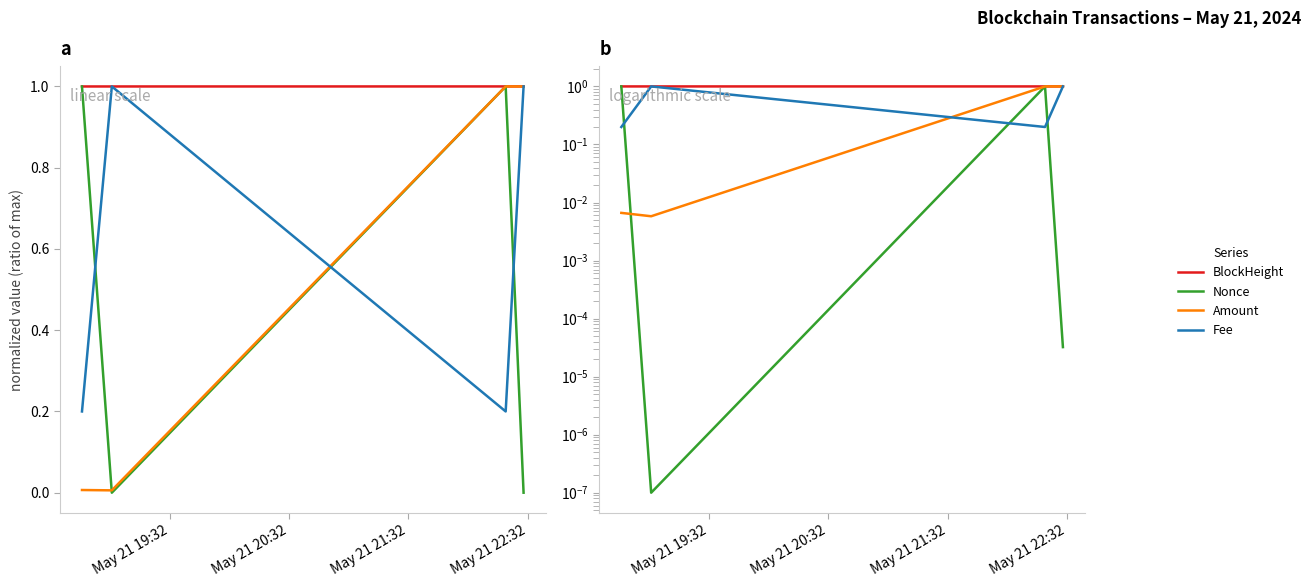

True or false: BlockHeight has a value of 0.7 at May 21 20:32.

False